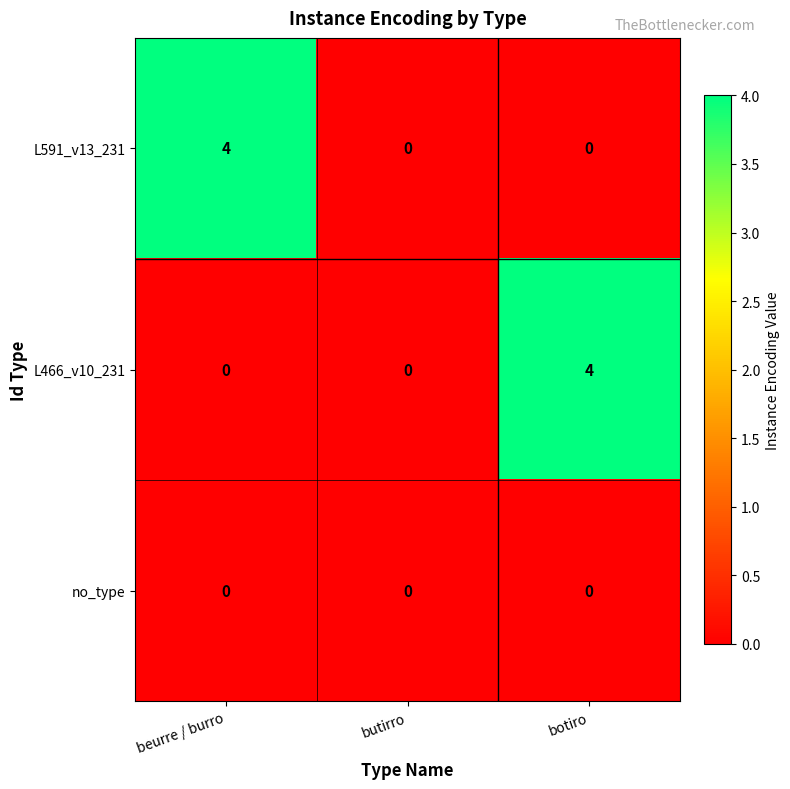

What value does the L591_v13_231 series have at beurre / burro?

4